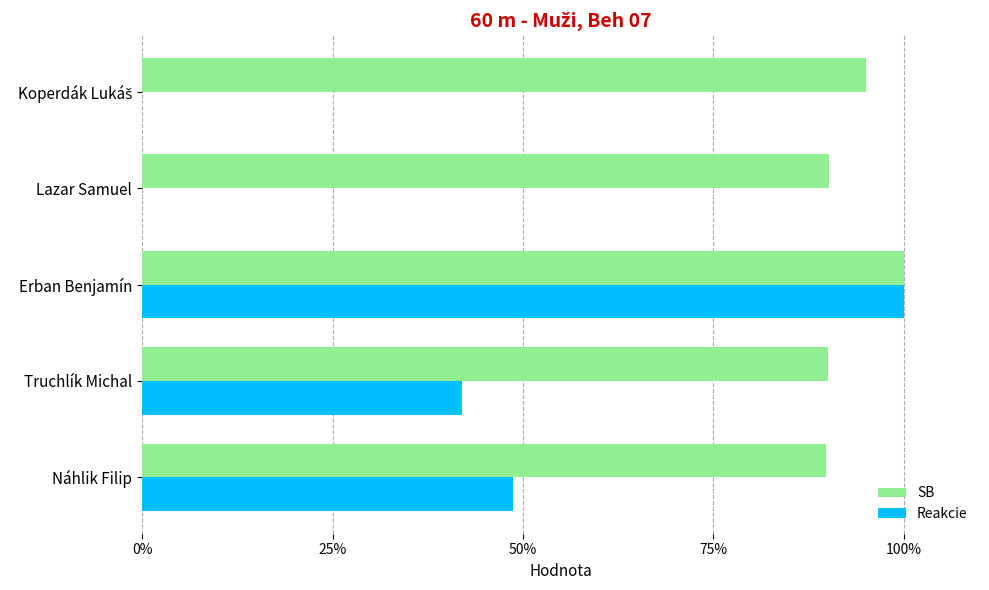

What is the sum of all SB values?

465.1